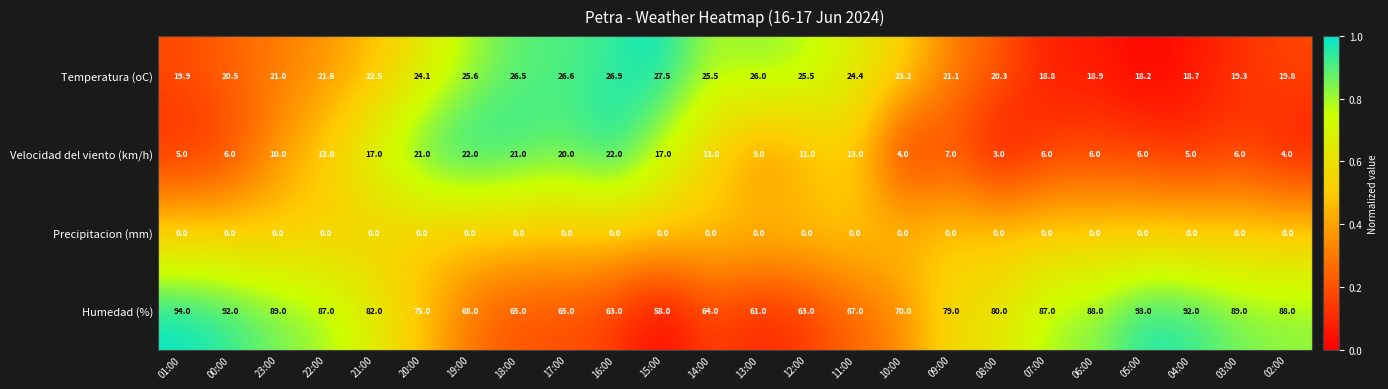

Rank the series at 17:00 from highest to lowest value.

Humedad (%), Temperatura (oC), Velocidad del viento (km/h), Precipitacion (mm)